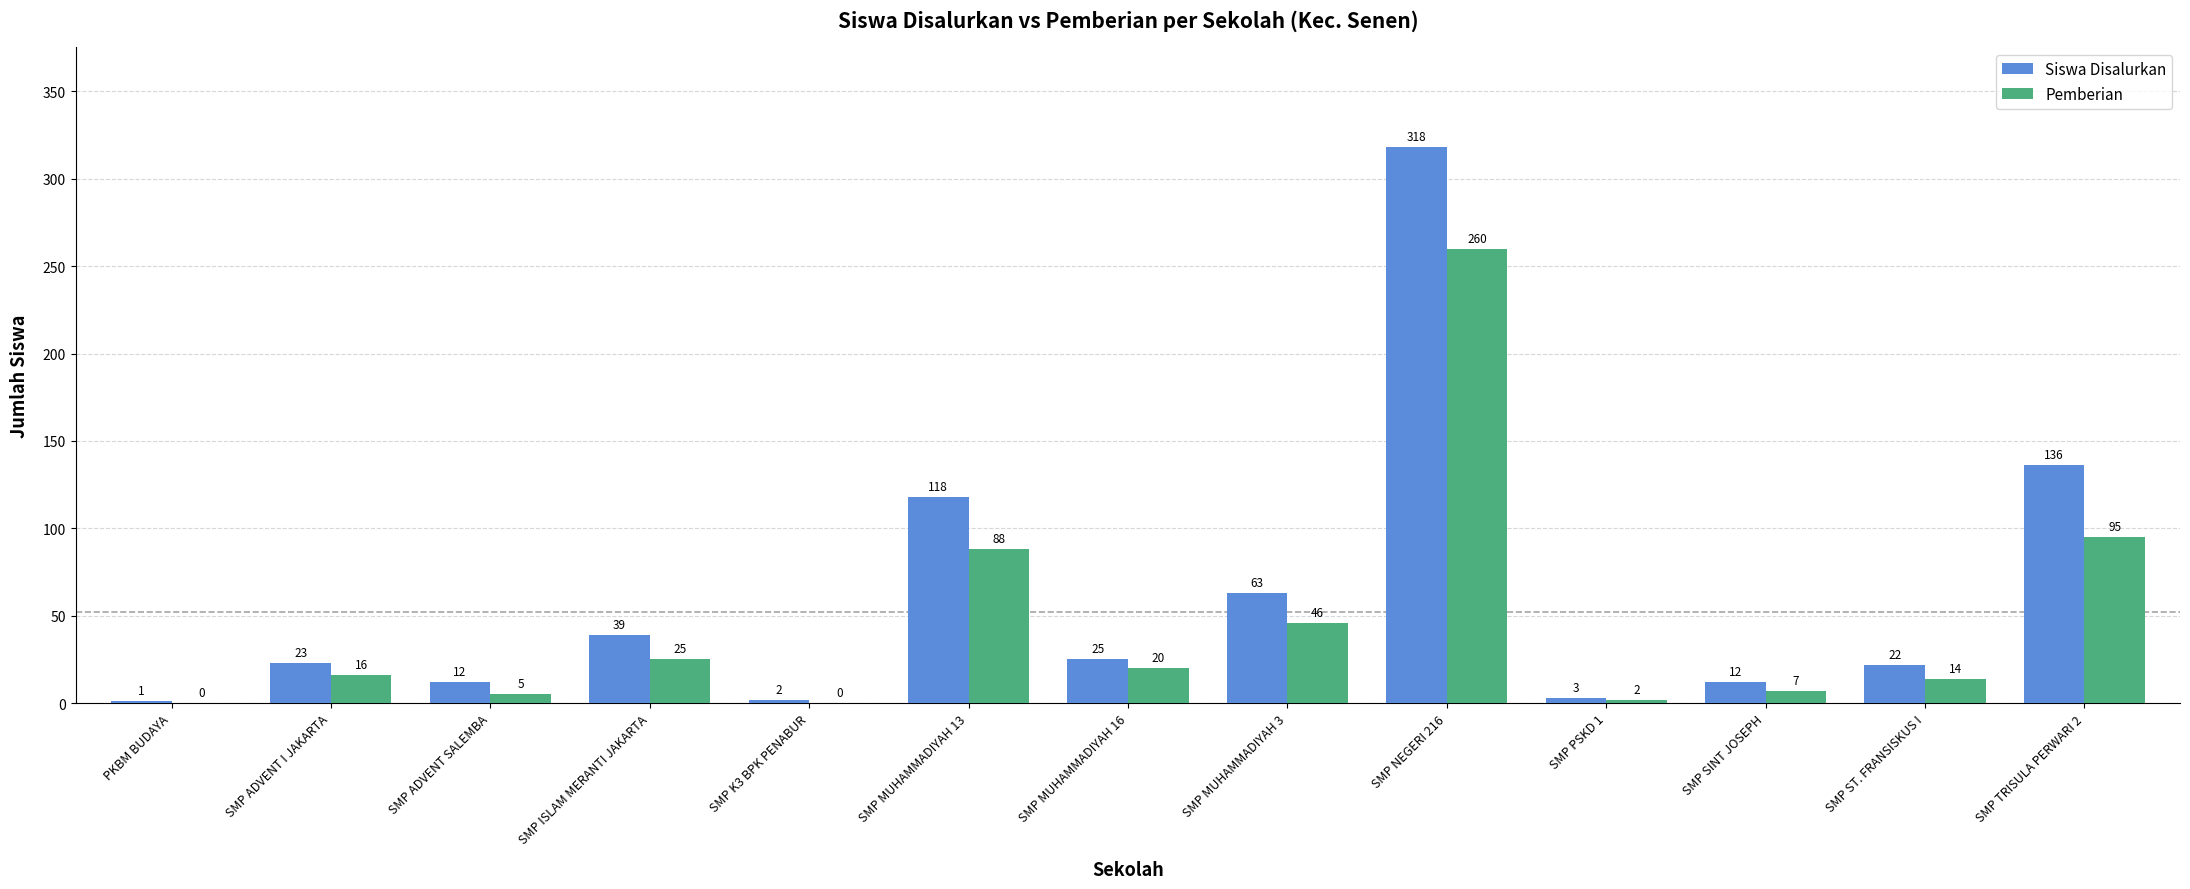

What is the average value of the Pemberian series?

44